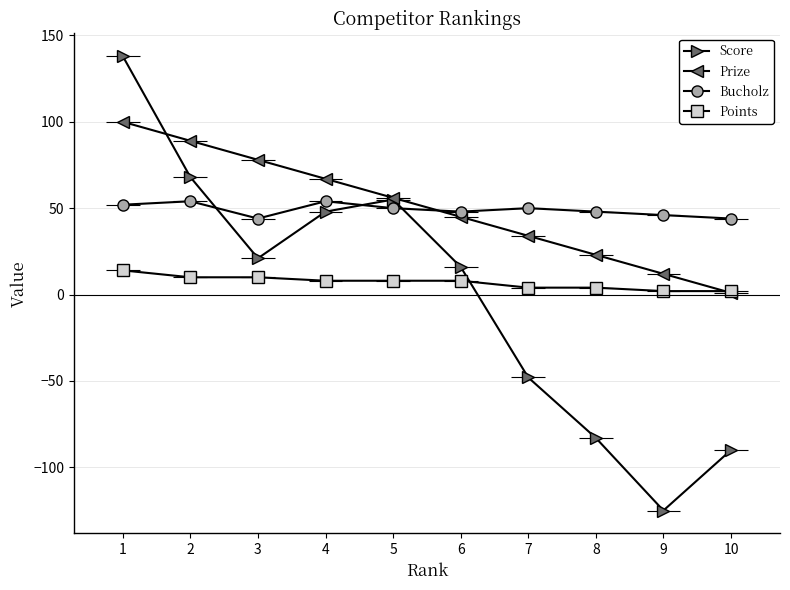

True or false: Bucholz has more than 1 points higher than both neighbors.

True